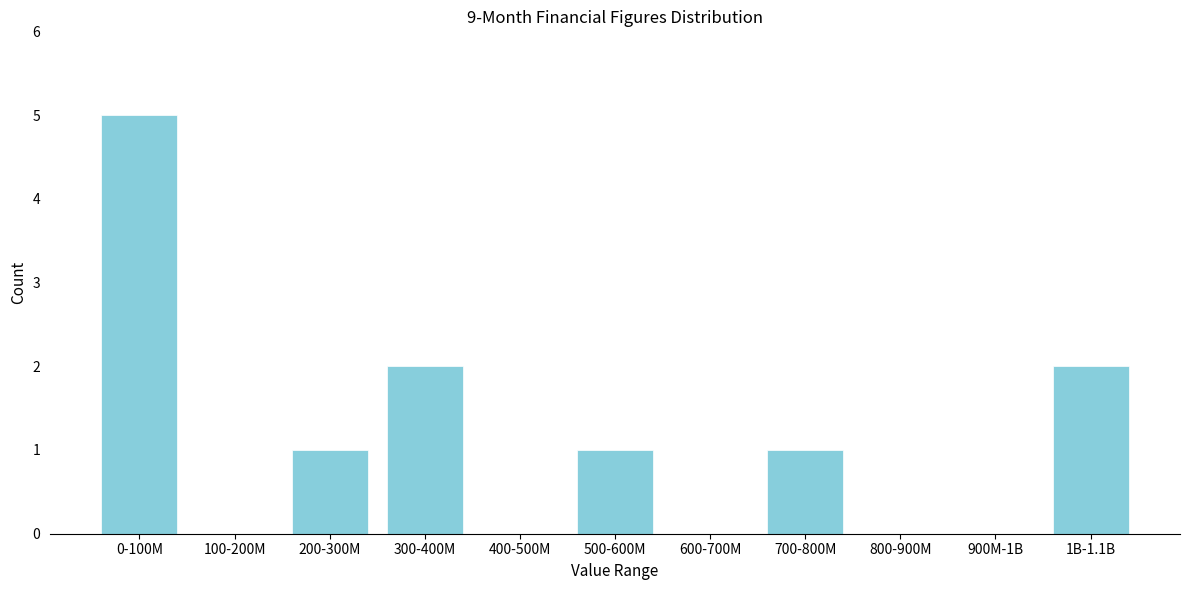

Reading left to right, transcribe all the data shown in this chart.

0-100M=5	100-200M=0	200-300M=1	300-400M=2	400-500M=0	500-600M=1	600-700M=0	700-800M=1	800-900M=0	900M-1B=0	1B-1.1B=2